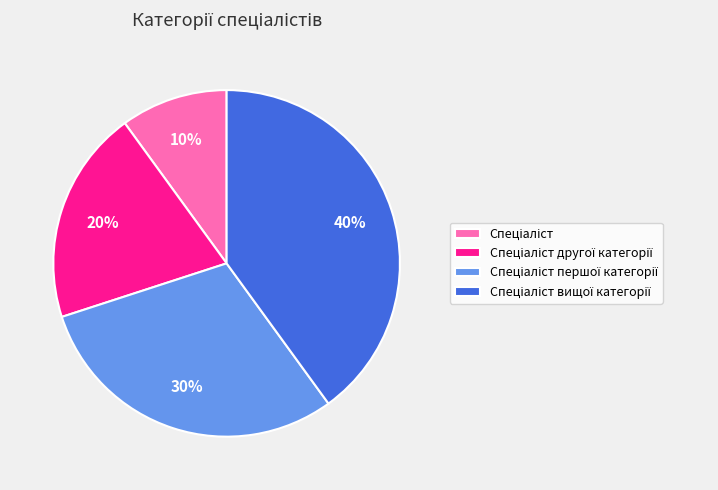

To the nearest percent, what is the average slice percentage?

25%